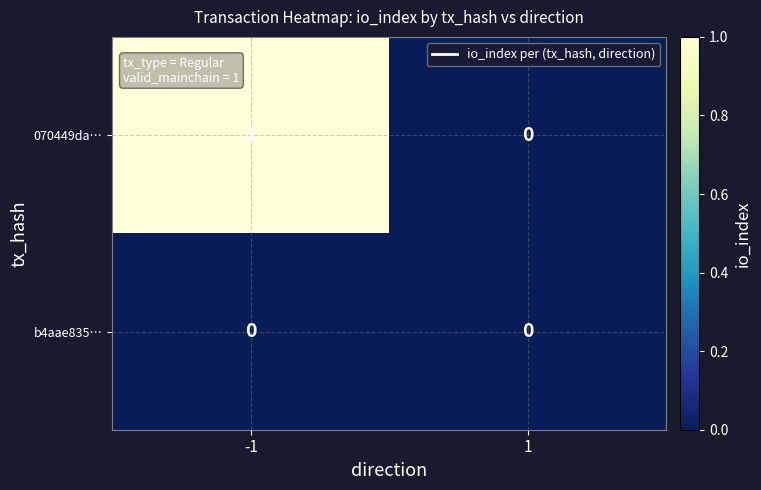

Which series has the largest total across all categories?

070449da…